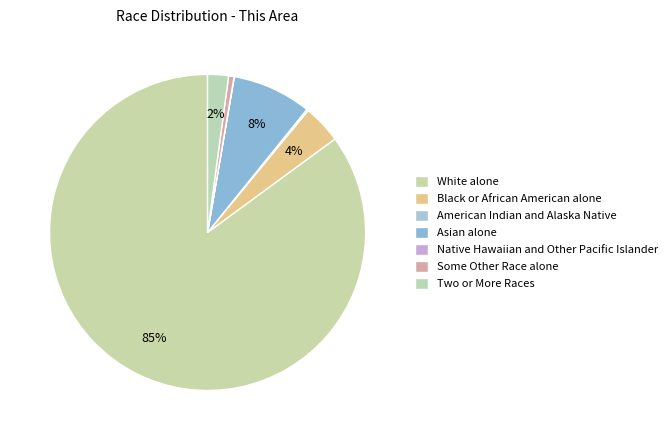

Rank the categories by value from lowest to highest.

Native Hawaiian and Other Pacific Islander, American Indian and Alaska Native, Some Other Race alone, Two or More Races, Black or African American alone, Asian alone, White alone